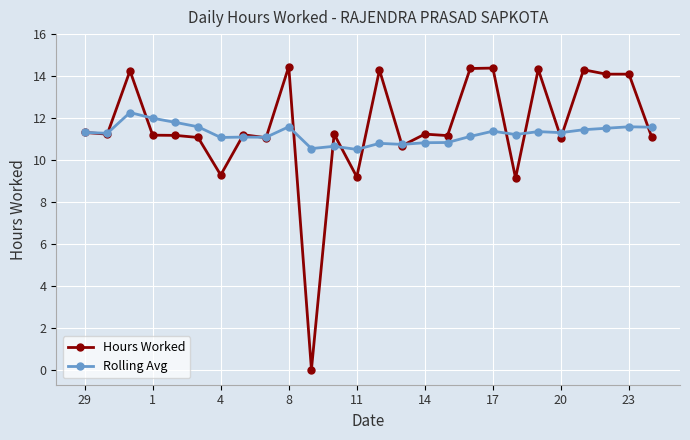

True or false: Rolling Avg has more than 1 points higher than both neighbors.

True